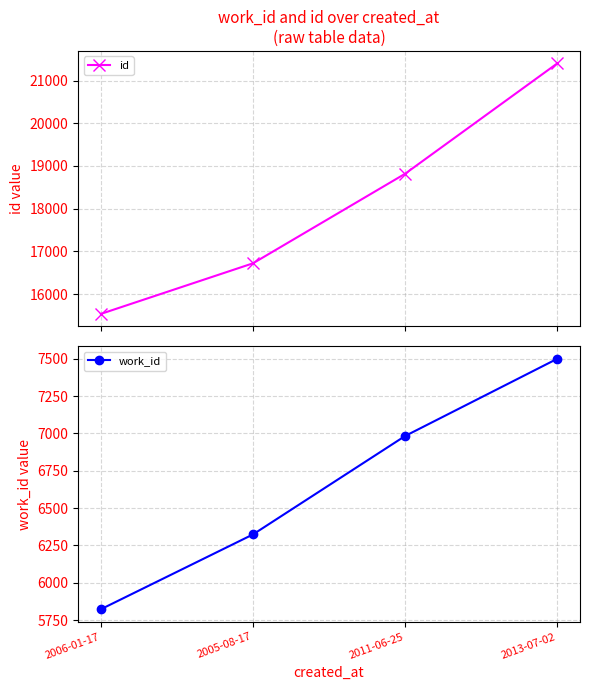

What position from the right is 2006-01-17?

4